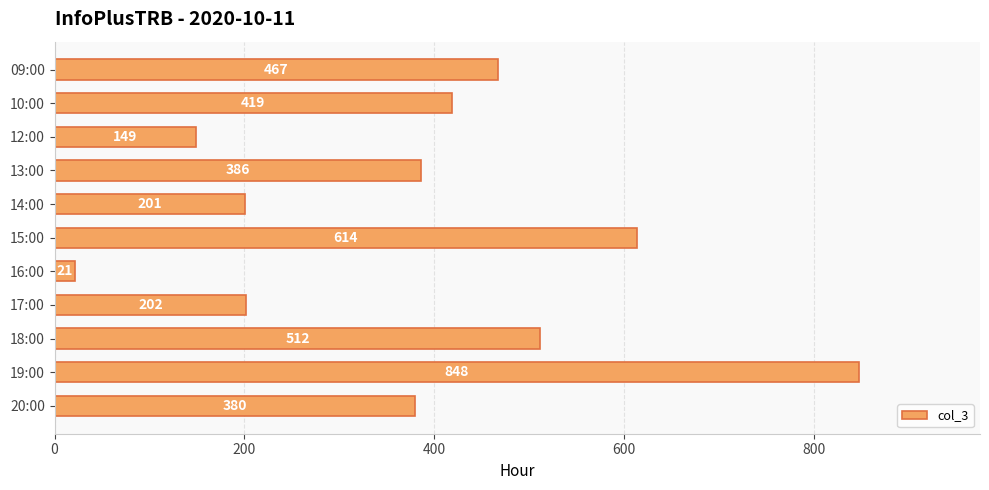

How many data points are less than 386?

5